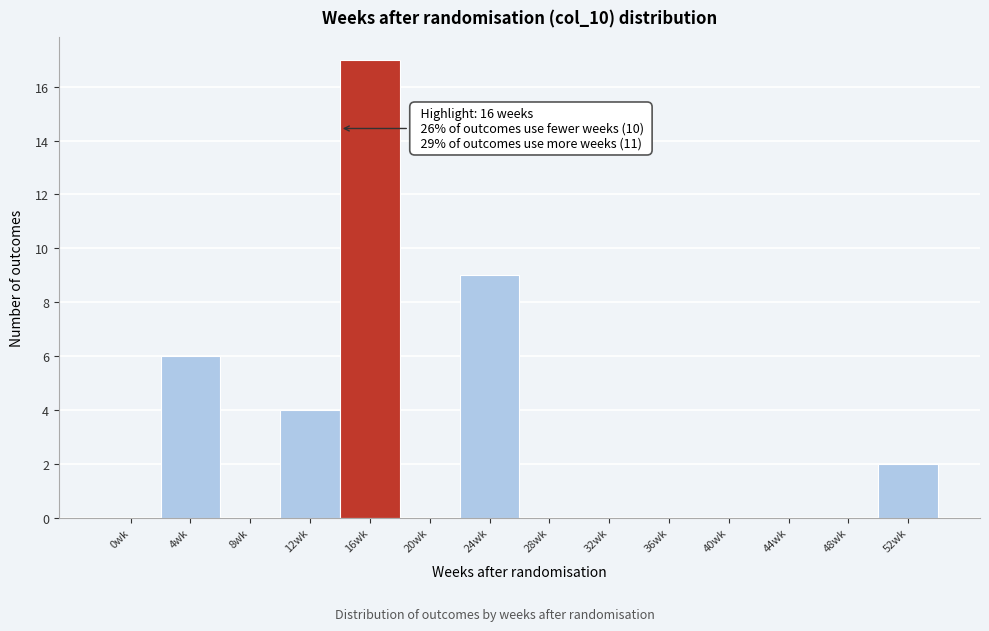

Reading left to right, list all the values displayed in this chart.

0wk=0	4wk=6	8wk=0	12wk=4	16wk=17	20wk=0	24wk=9	28wk=0	32wk=0	36wk=0	40wk=0	44wk=0	48wk=0	52wk=2